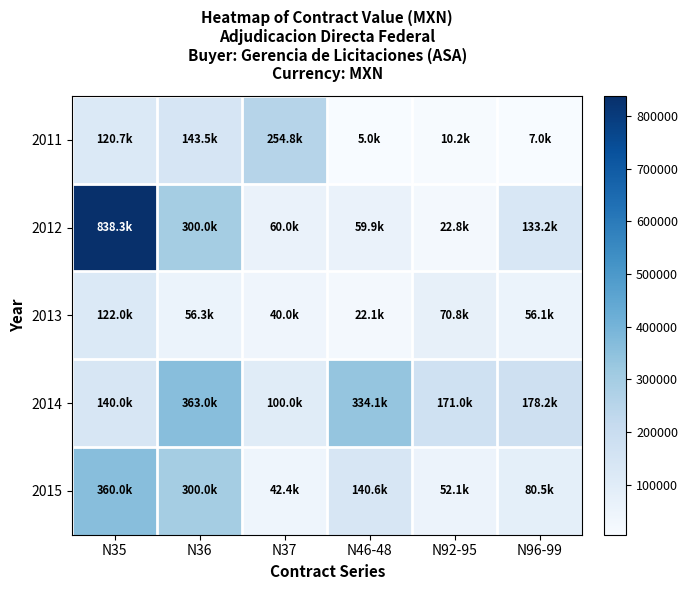

Reading left to right, list all the values displayed in this chart.

2011: N35=120729.6	N36=143500.0	N37=254775.0	N46-48=4950.0	N92-95=10230.0	N96-99=7029.9
2012: N35=838280.0	N36=300000.0	N37=60000.0	N46-48=59900.0	N92-95=22800.0	N96-99=133236.0
2013: N35=122000.0	N36=56253.4	N37=40000.0	N46-48=22050.0	N92-95=70840.0	N96-99=56100.0
2014: N35=140000.0	N36=362958.3	N37=100000.0	N46-48=334140.0	N92-95=171000.0	N96-99=178200.0
2015: N35=360000.0	N36=300000.0	N37=42400.0	N46-48=140600.0	N92-95=52129.1	N96-99=80500.0